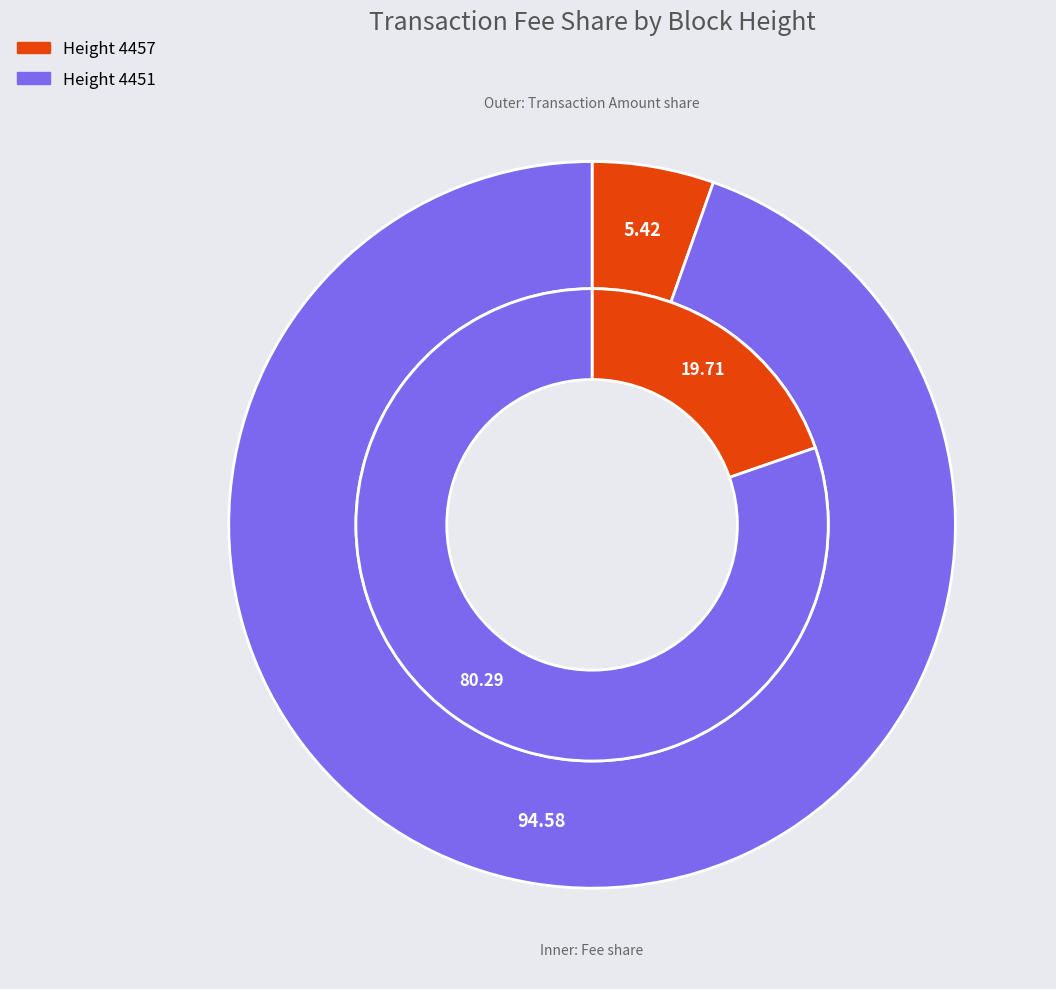

To the nearest percent, what percentage of the pie is 4457?

5%